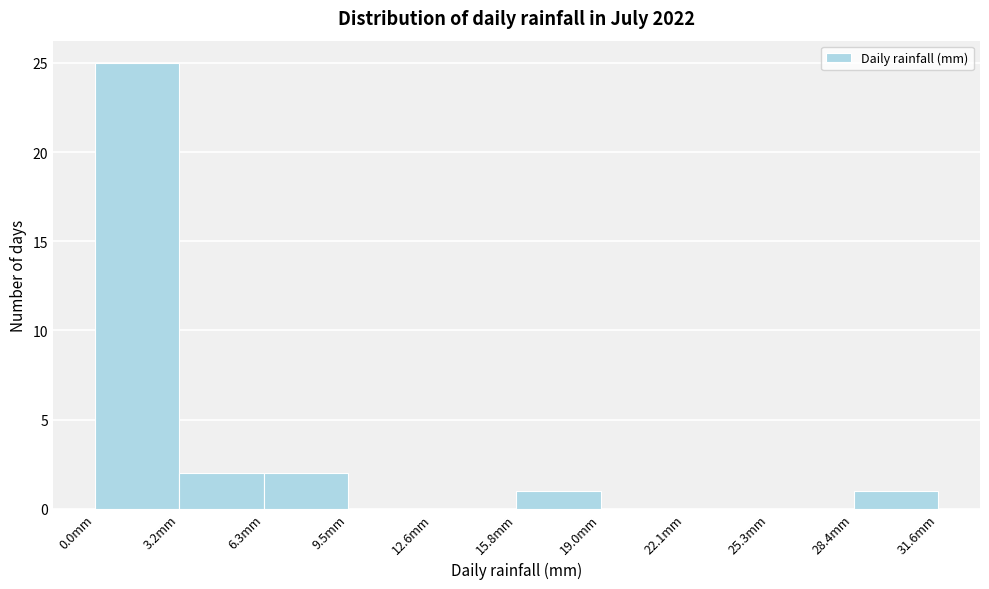

Reading left to right, transcribe this chart: for each bar, give the range it covers on the x-axis and its height. Neither the bar edges nor the heights are printed on the chart, so give them approximately, as read against the axes.

0.0 to 3.0: 25
3.0 to 6.5: 2
6.5 to 9.5: 2
9.5 to 12.5: 0
12.5 to 16.0: 0
16.0 to 19.0: 1
19.0 to 22.0: 0
22.0 to 25.5: 0
25.5 to 28.5: 0
28.5 to 31.5: 1